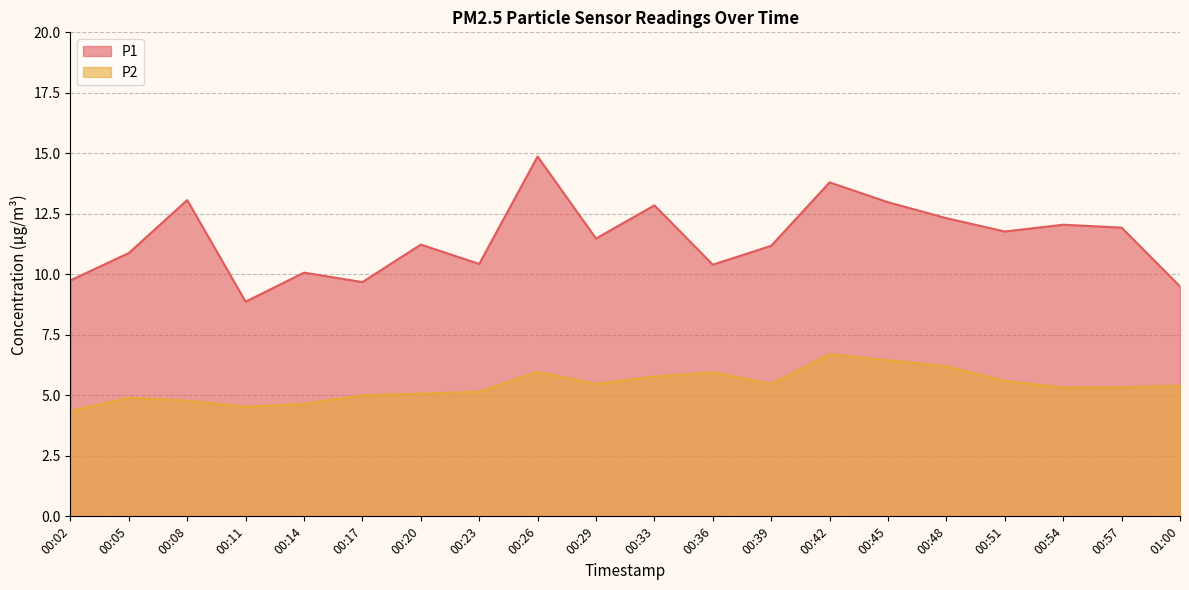

What is the value of the P1 point at the 7th from the left?

11.2